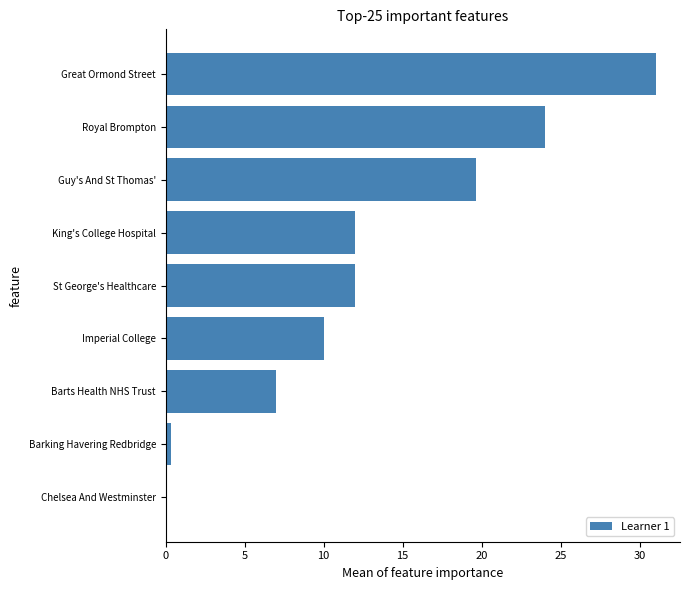

What is the sum of the values at King's College Hospital and Great Ormond Street?

43.0